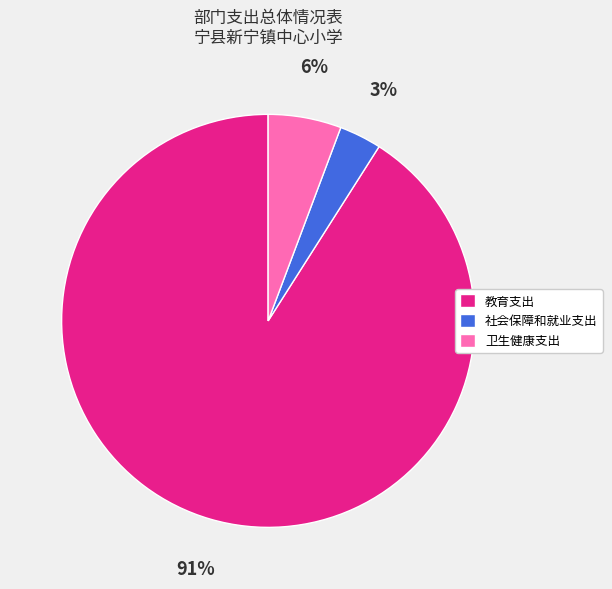

Combined, do 社会保障和就业支出 and 教育支出 account for over 50%?

Yes